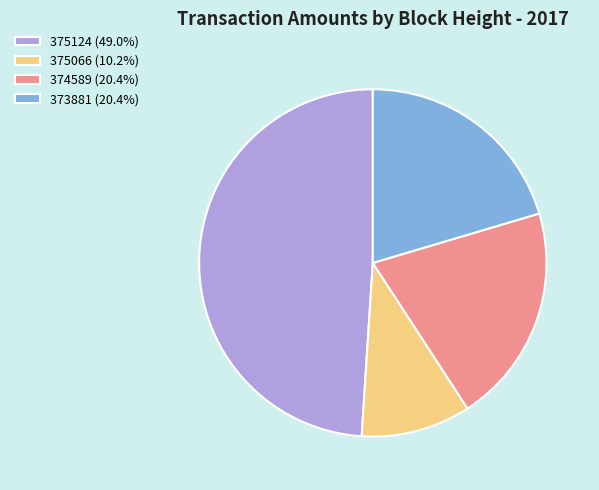

What is the smallest slice in the pie chart?

375066